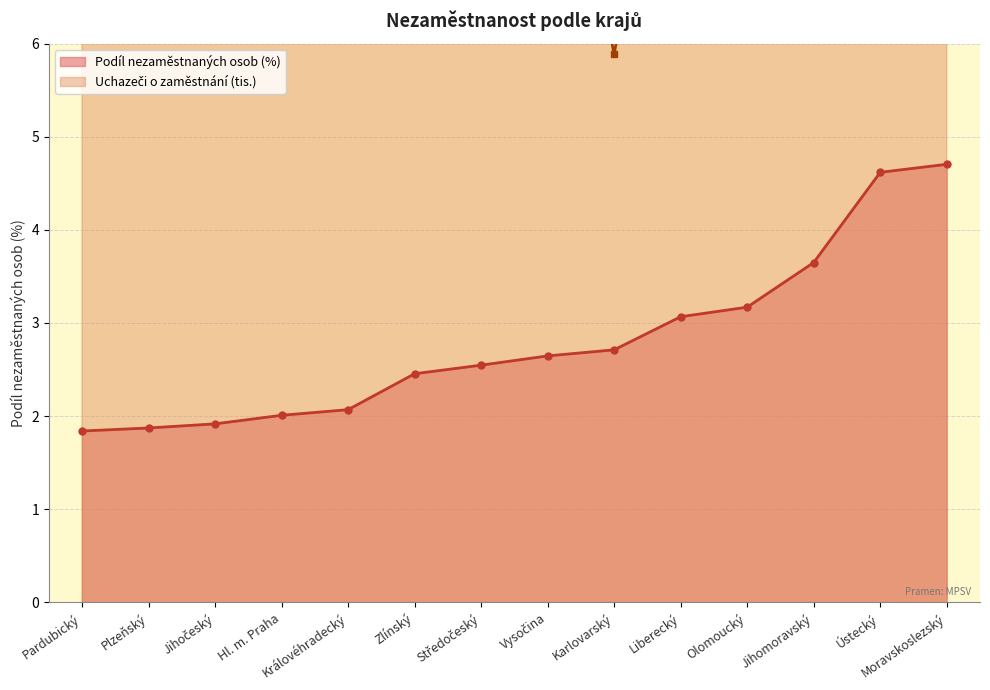

Reading left to right, list all the values displayed in this chart.

Pardubický: 1.8	1.9	1.9	2.0	2.1	2.5	2.5	2.6	2.7	3.1	3.2	3.6	4.6	4.7
Uchazeči (tis.): 6.7	8.0	9.2	19.3	8.2	10.4	24.5	9.3	5.9	9.8	14.1	30.4	27.3	40.8